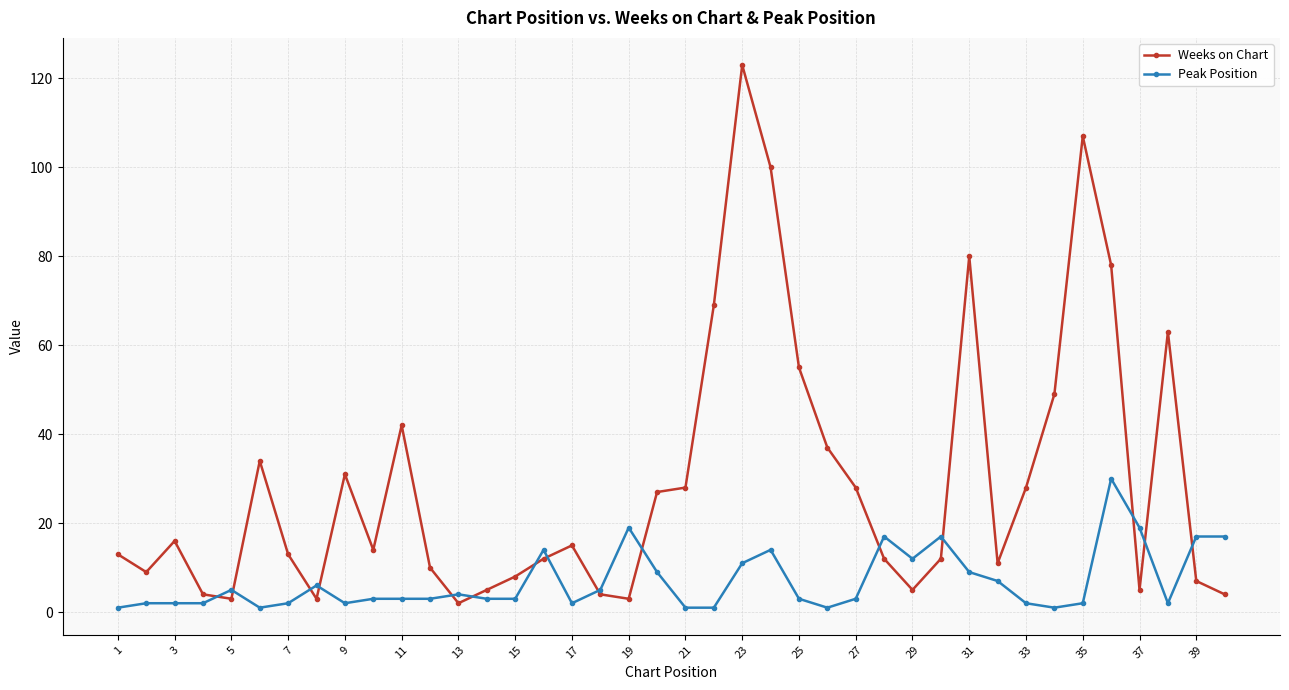

Rank the series by their maximum value, from highest to lowest.

Weeks on Chart, Peak Position